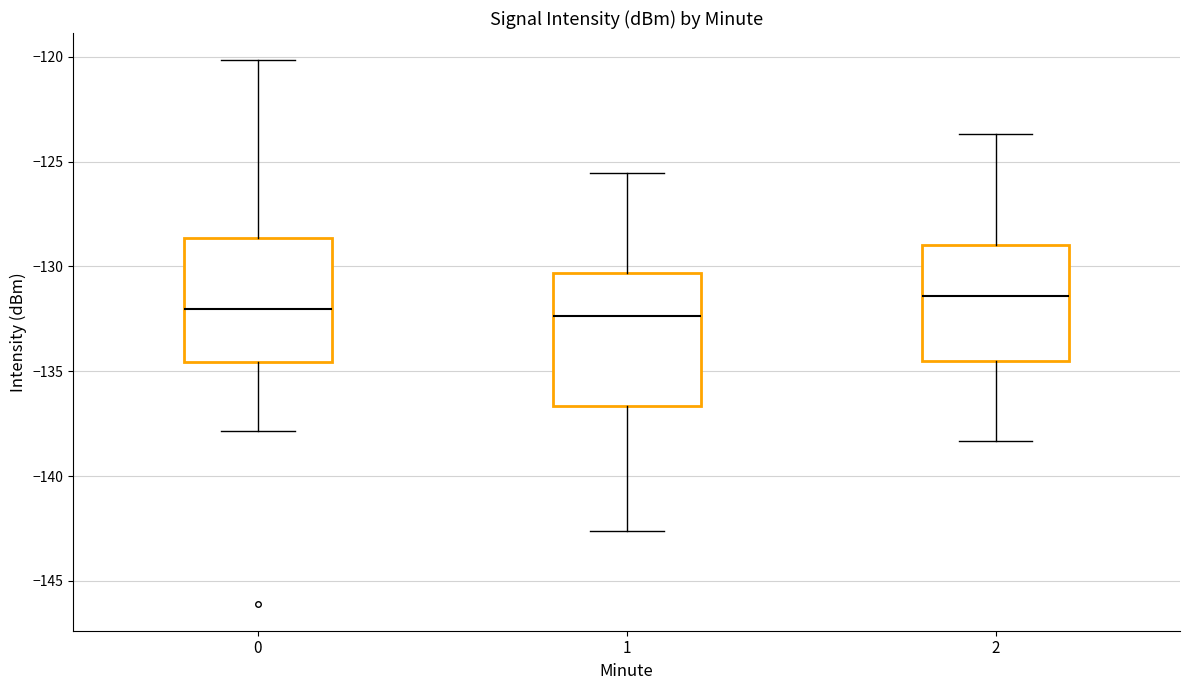

Reading left to right, read every box against the y-axis: the position of its median line, the range the box covers, and the ends of its whiskers. The values are not printed on the chart, so give them approximately, as read against the axis.

0: median -132.0, box -134.5 to -128.5, whiskers -138.0 to -120.0
1: median -132.5, box -136.5 to -130.5, whiskers -142.5 to -125.5
2: median -131.5, box -134.5 to -129.0, whiskers -138.5 to -123.5